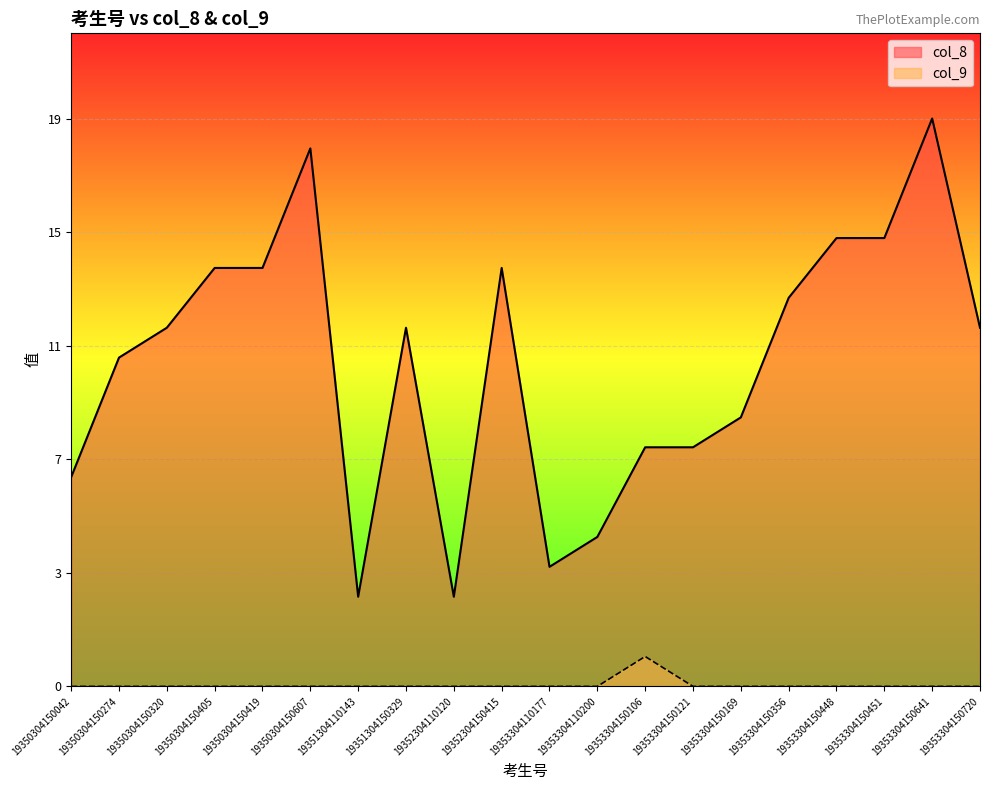

What are all the series names shown in the legend?

col_8, col_9